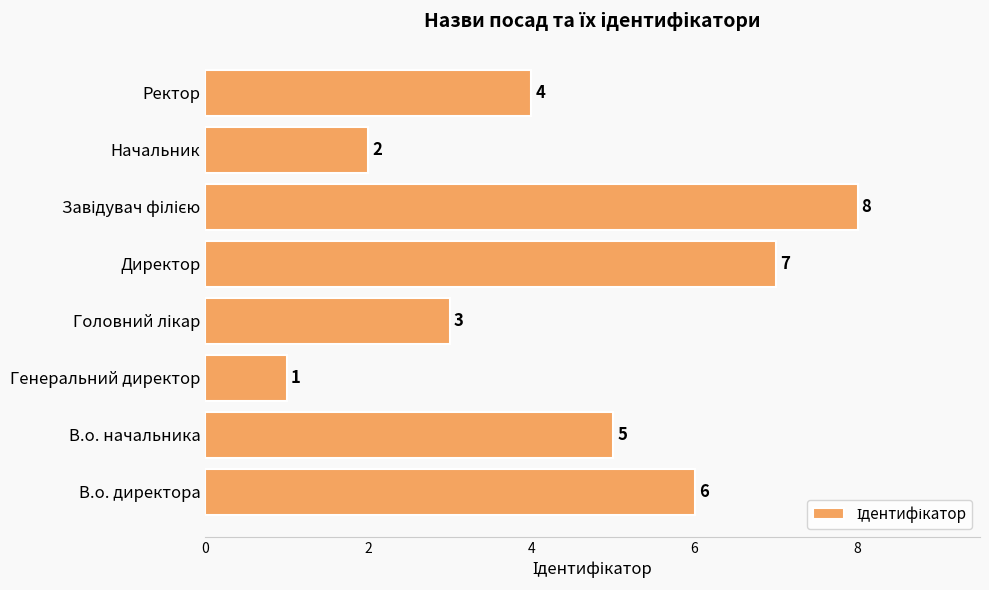

Where is the data nearest to the value 4?

Ректор